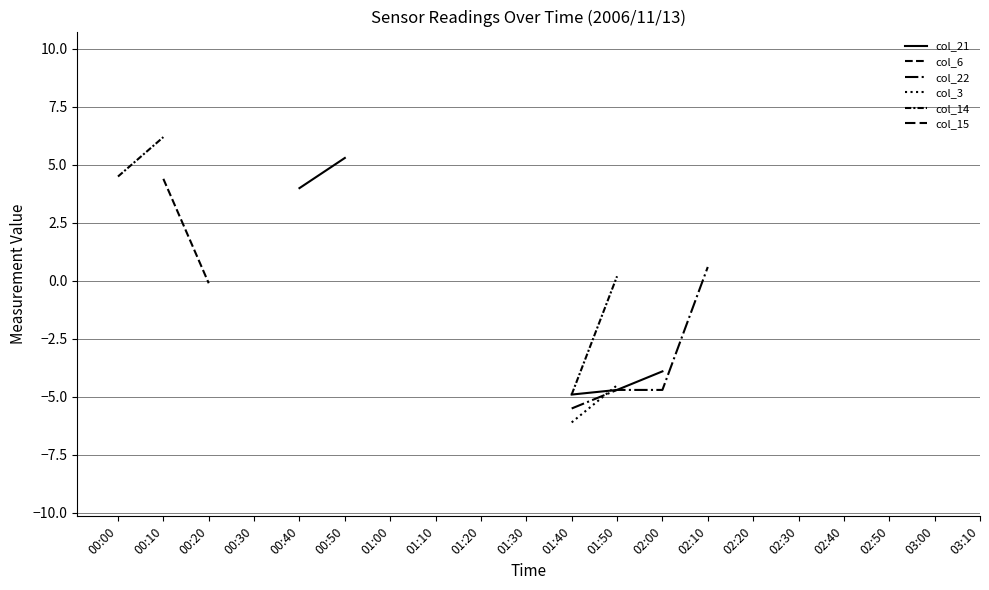

What is the label of the 15th point from the left?

02:20